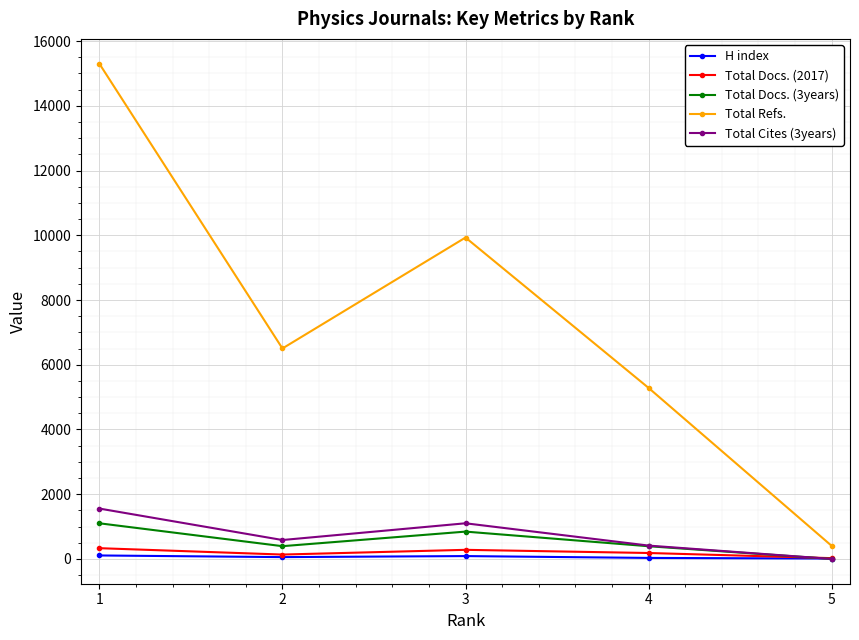

What is the highest value of the Total Refs. series?

15302